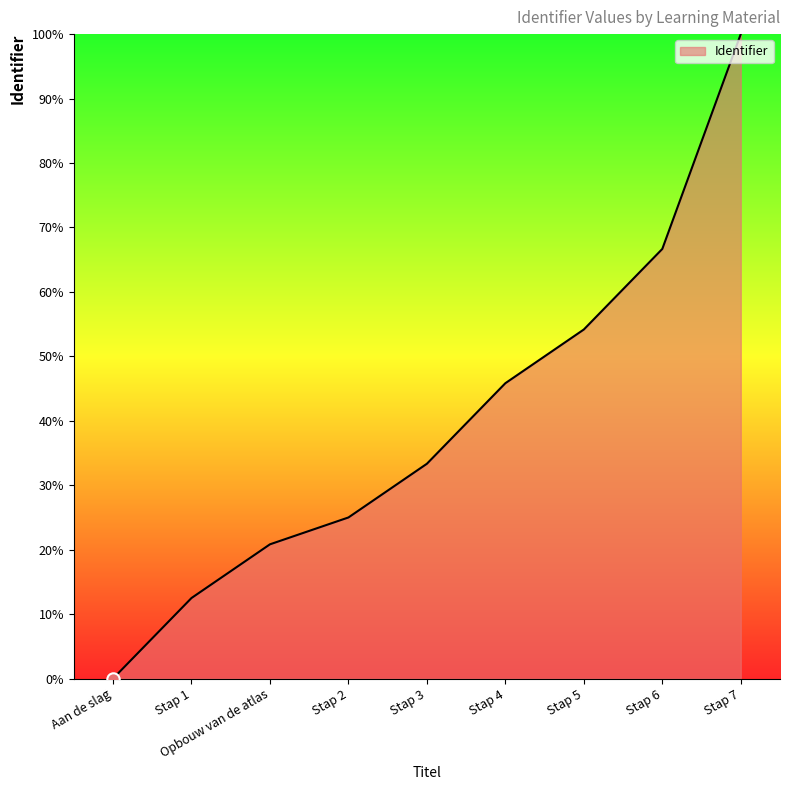

Which has a higher value, Stap 3 or Stap 5?

Stap 5